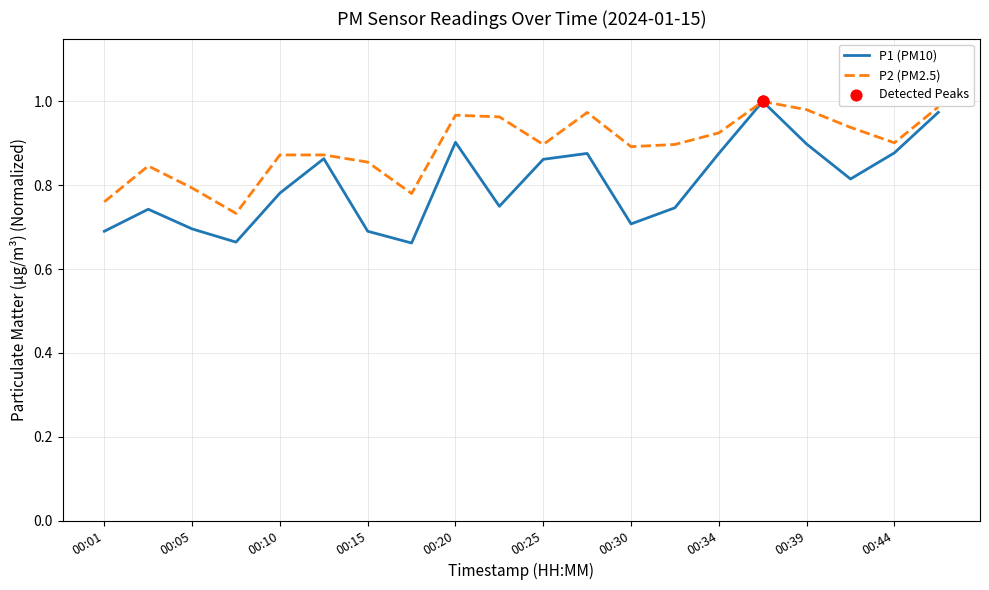

Rank the series by their average value, from highest to lowest.

P2 (PM2.5), P1 (PM10)